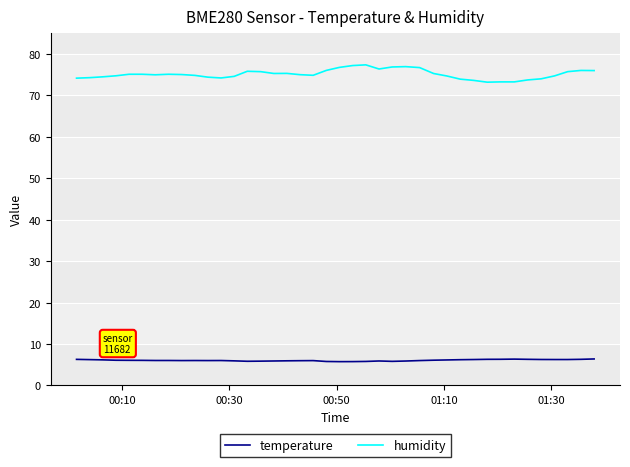

What is the difference between the second highest and minimum values in the temperature series?

0.6